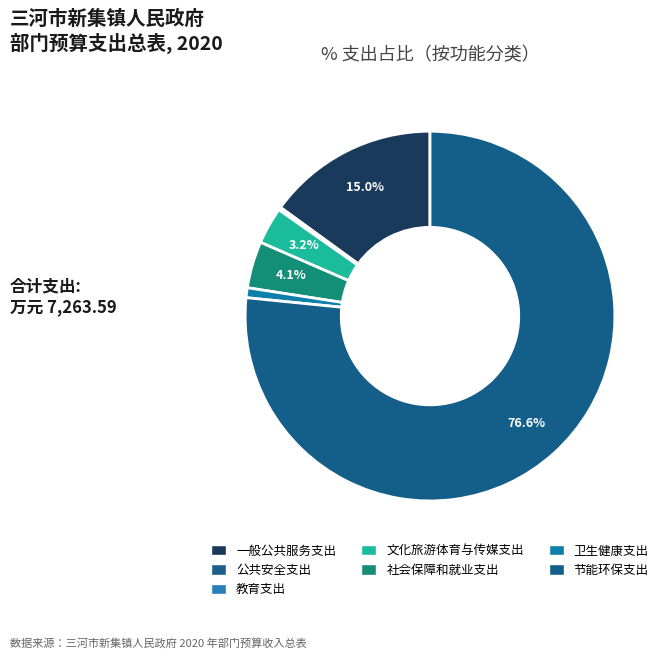

To the nearest percent, what portion does 文化旅游体育与传媒支出 represent?

3%